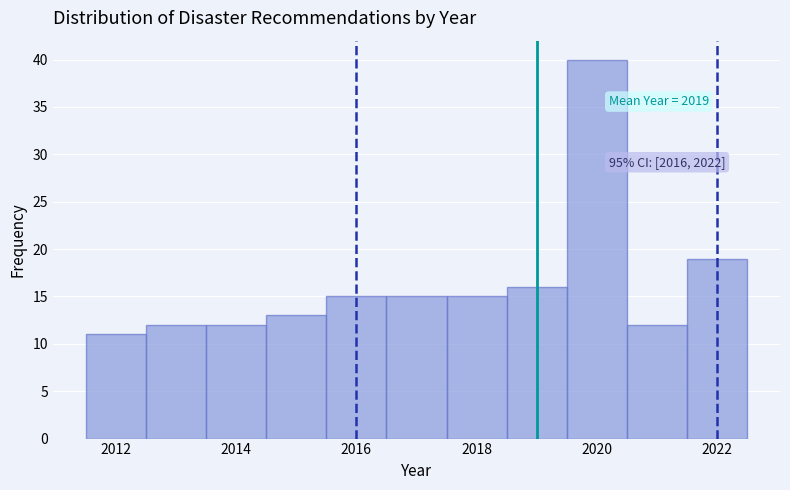

Over which range of the x-axis is the bar tallest?

2019.5 to 2020.5